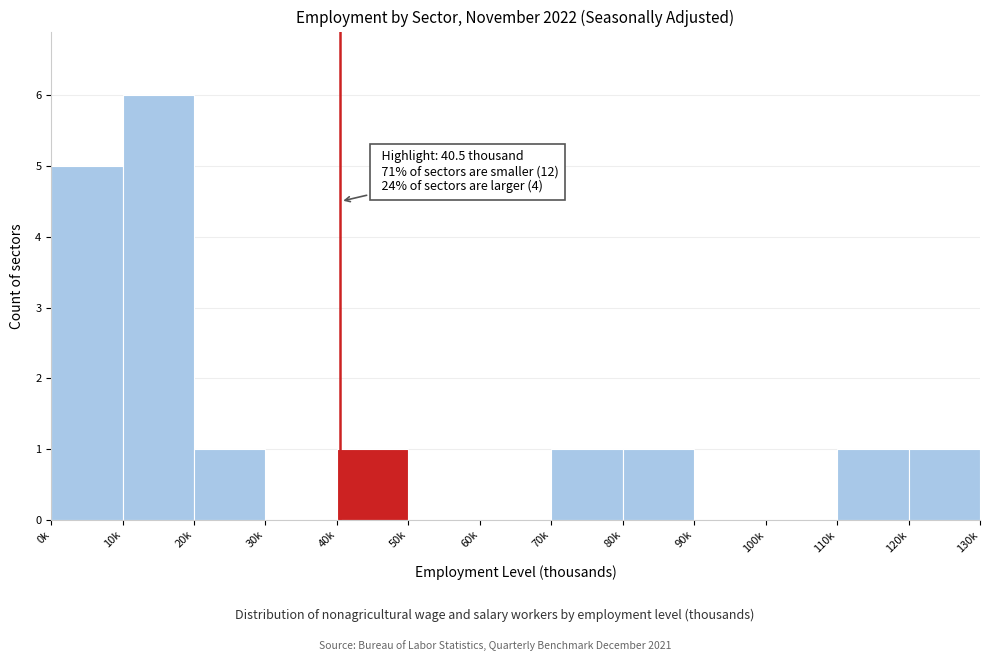

Reading left to right, transcribe all the data shown in this chart.

0k=5	10k=6	20k=1	30k=0	40k=1	50k=0	60k=0	70k=1	80k=1	90k=0	100k=0	110k=1	120k=1